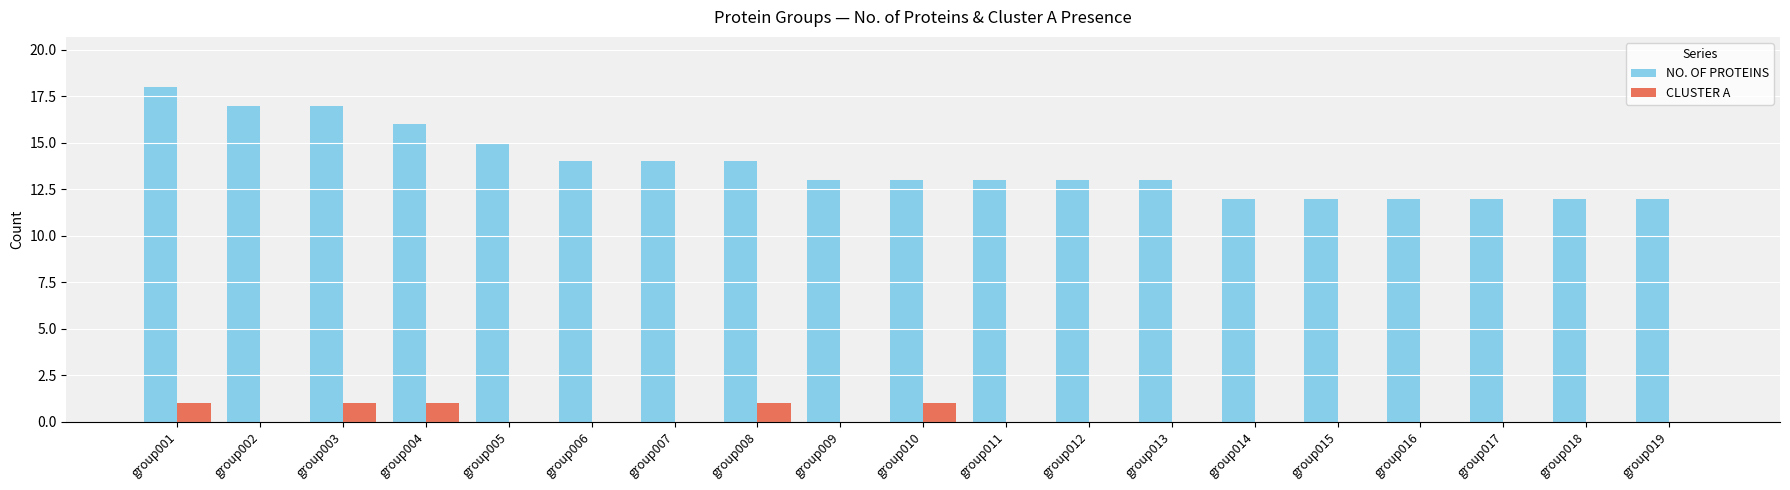

How many series are shown in this chart?

2